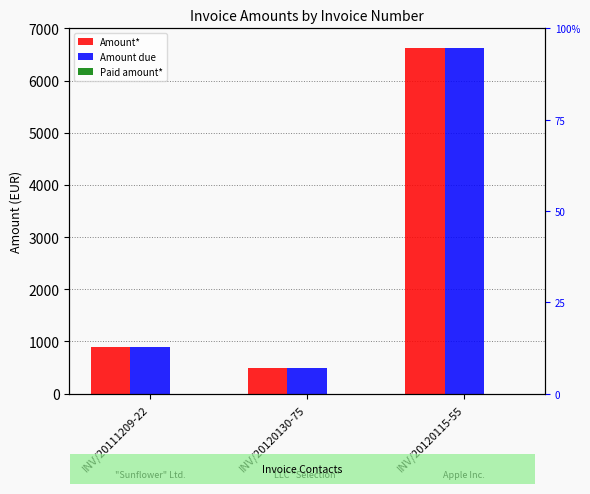

Between INV/20120130-75 and INV/20111209-22, which is larger?

INV/20111209-22